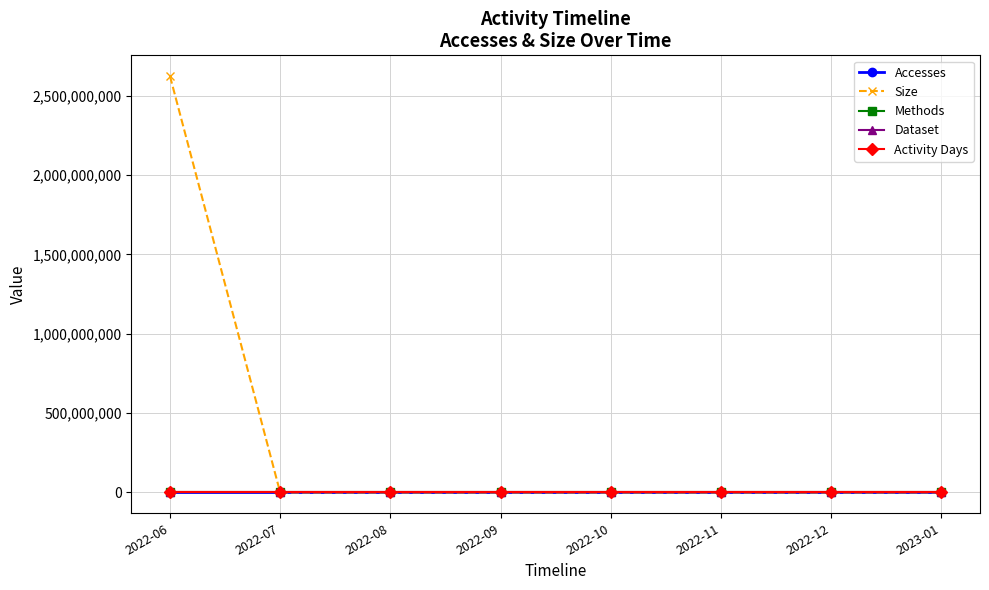

Does the chart have visible grid lines?

Yes